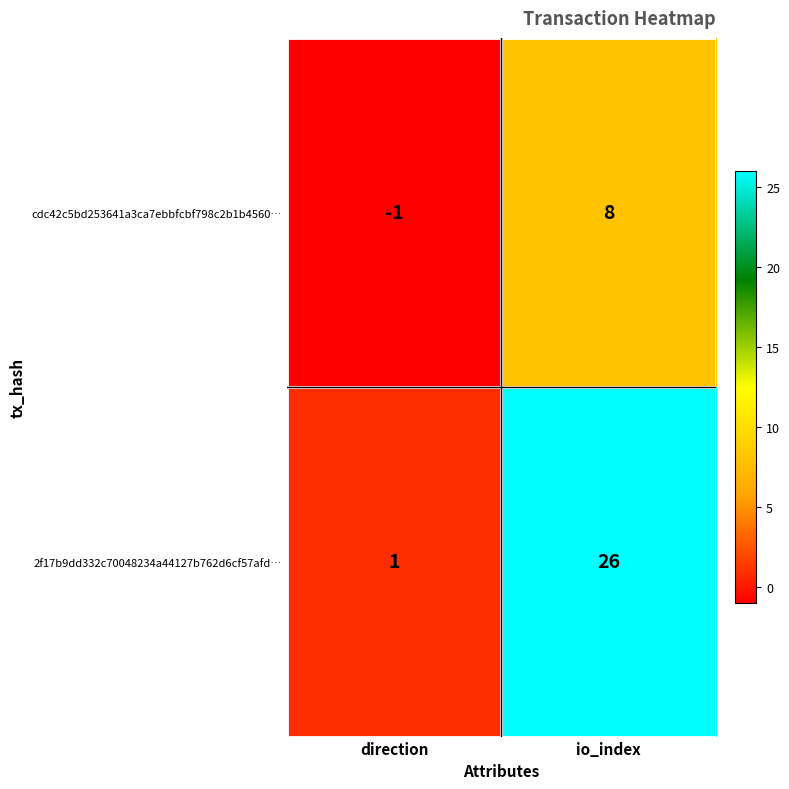

Rank the series by their maximum value, from highest to lowest.

2f17b9dd332c70048234a44127b762d6cf57afd…, cdc42c5bd253641a3ca7ebbfcbf798c2b1b4560…